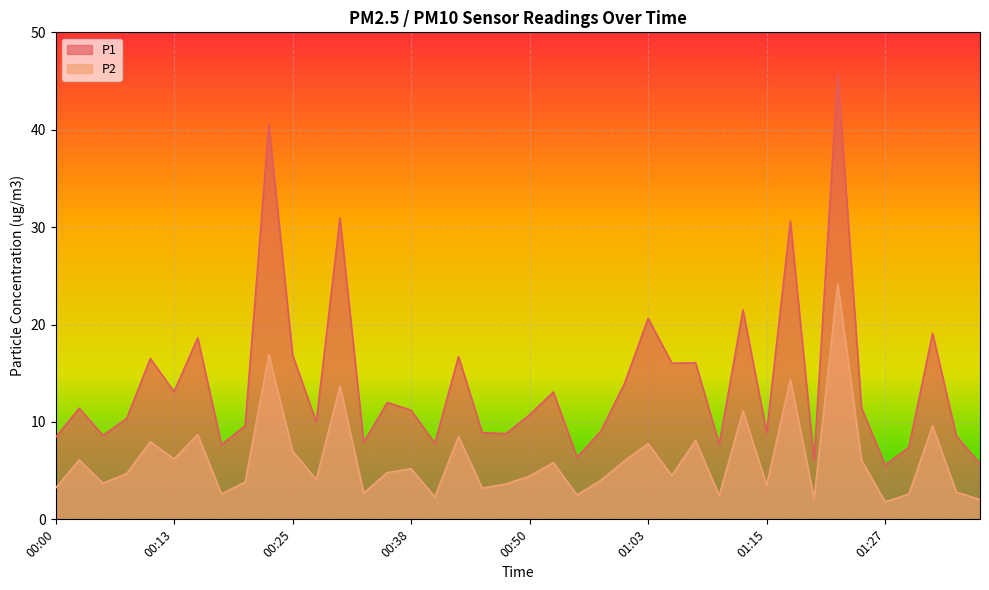

What are all the series names shown in the legend?

P1, P2